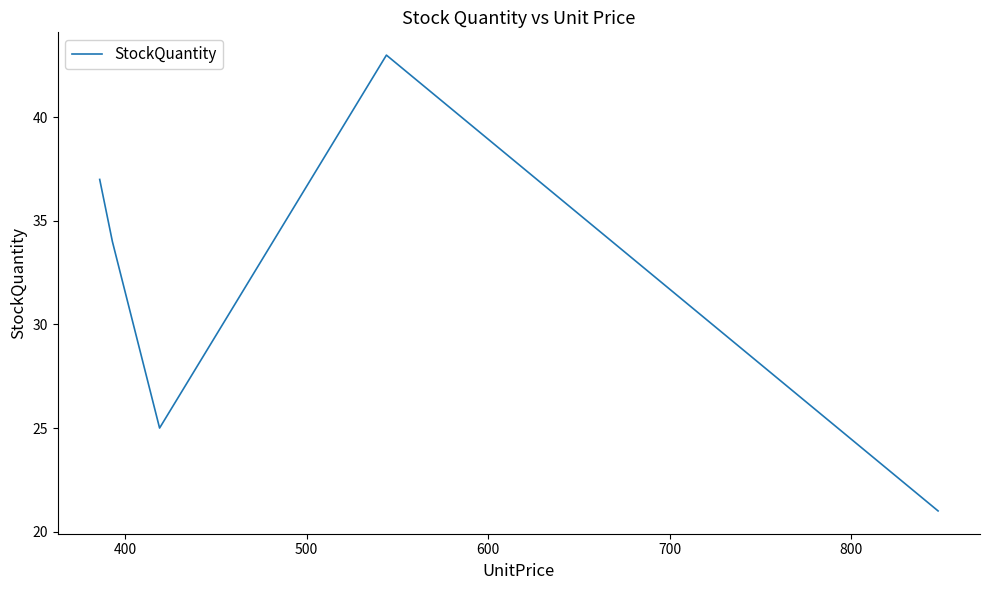

Is this an area chart (filled region under the line)?

No